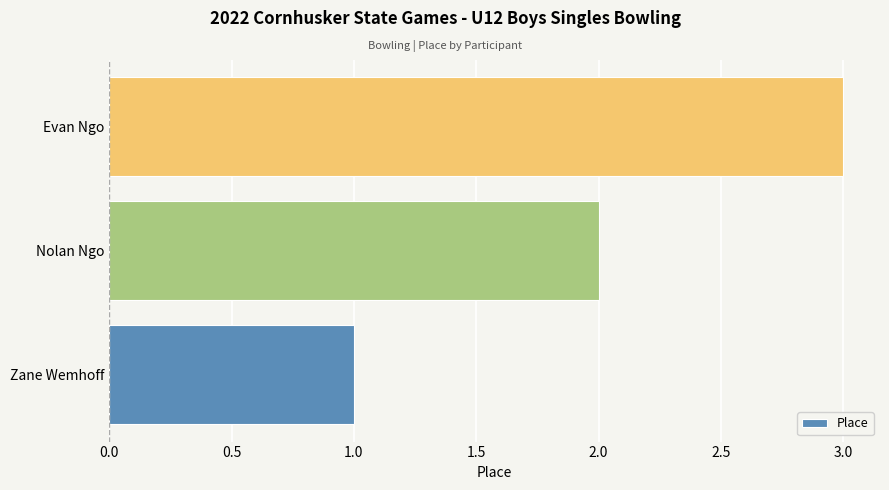

At which category does the chart reach its peak across all series?

Evan Ngo